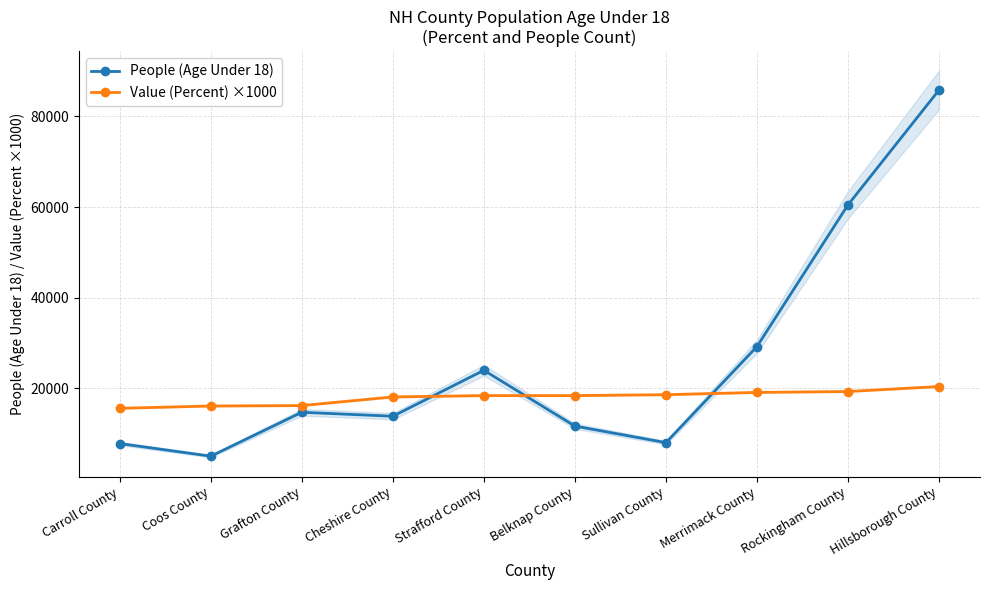

What is the difference between the maximum and minimum values in the People (Age Under 18) series?

80789.0